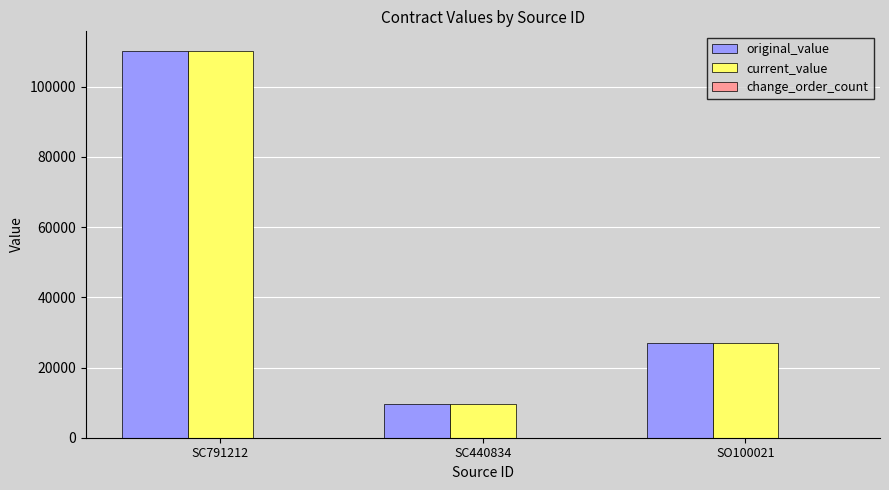

How many data points does each series have?

3